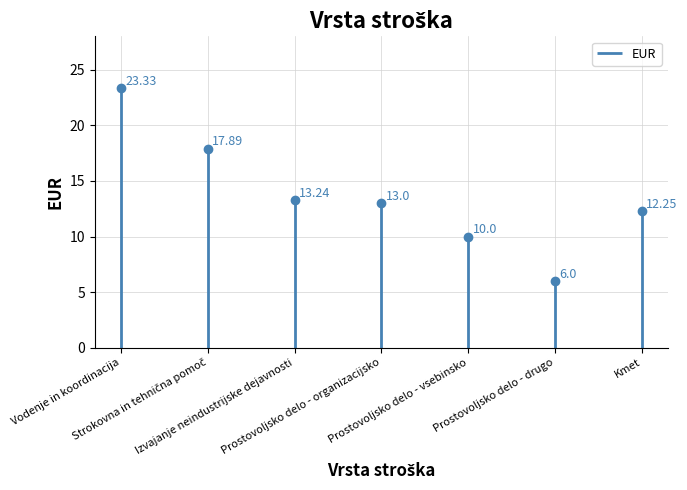

How many values are below 13?

3